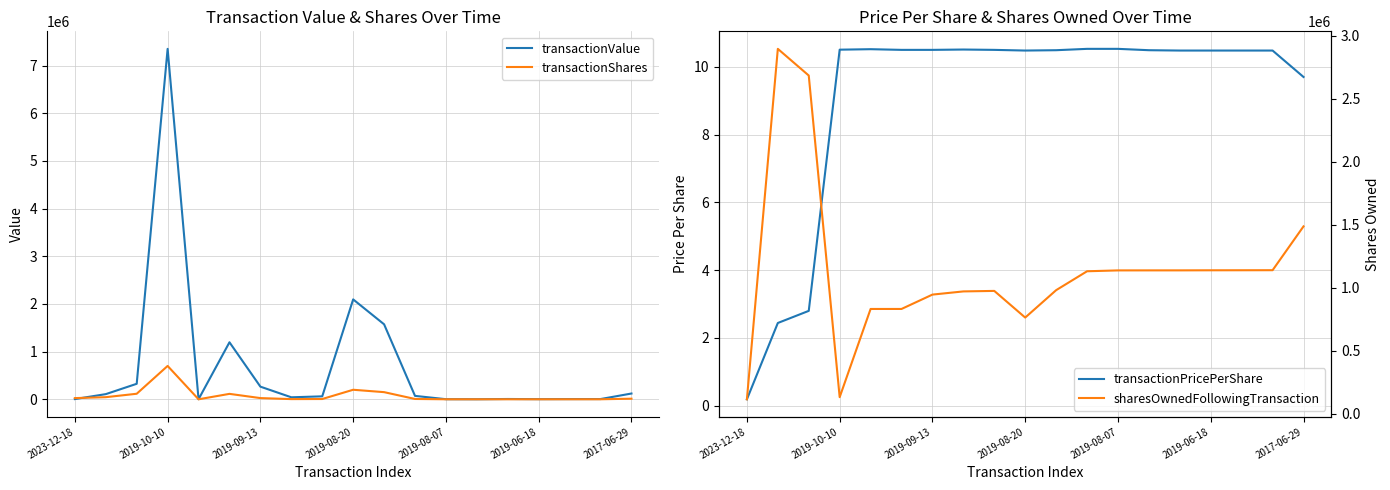

Is it true that sharesOwnedFollowingTransaction equals 1138485.0 at 14?

True